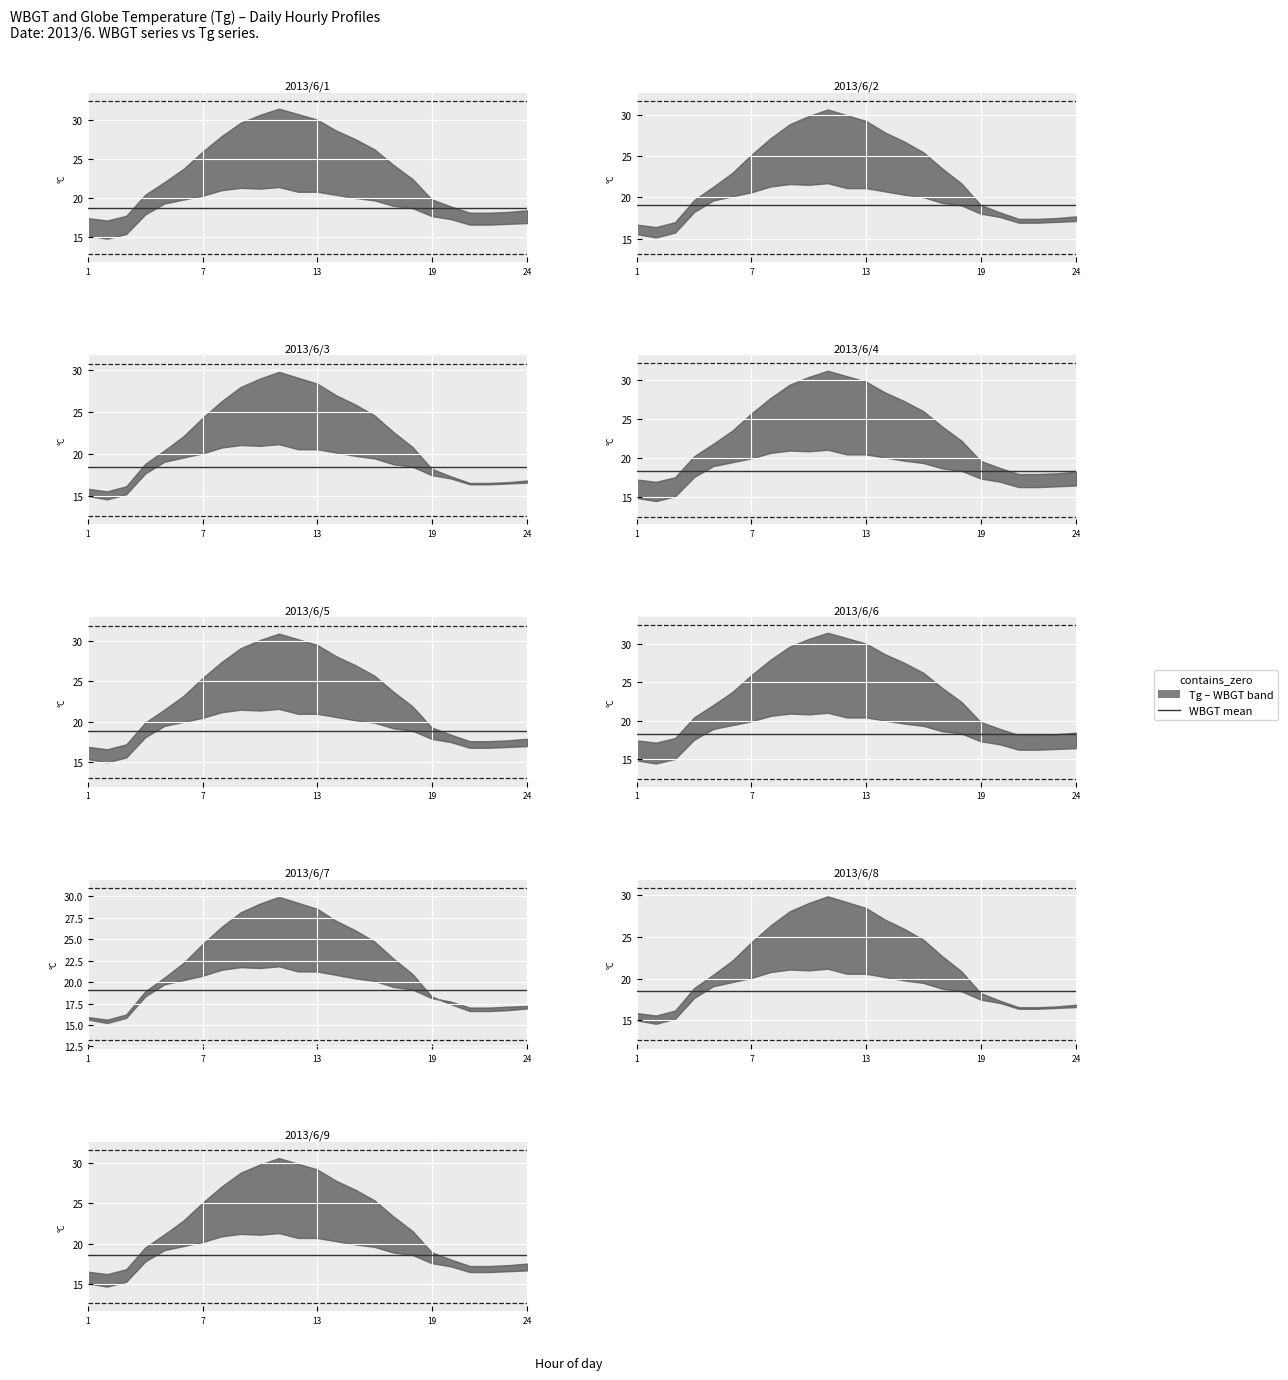

Rank the series at 5 from highest to lowest value.

Tg, WBGT